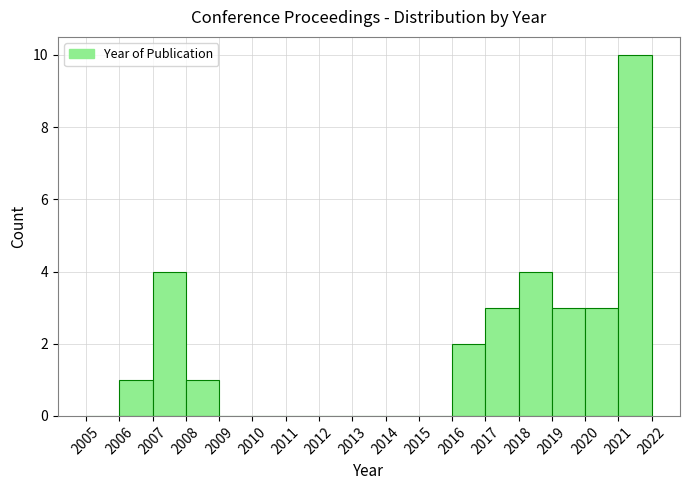

Reading left to right, transcribe this chart: for each bar, give the range it covers on the x-axis and its height. The values are not printed on the chart, so give them approximately, as read against the axis.

2005 to 2006: 0
2006 to 2007: 1
2007 to 2008: 4
2008 to 2009: 1
2009 to 2010: 0
2010 to 2011: 0
2011 to 2012: 0
2012 to 2013: 0
2013 to 2014: 0
2014 to 2015: 0
2015 to 2016: 0
2016 to 2017: 2
2017 to 2018: 3
2018 to 2019: 4
2019 to 2020: 3
2020 to 2021: 3
2021 to 2022: 10